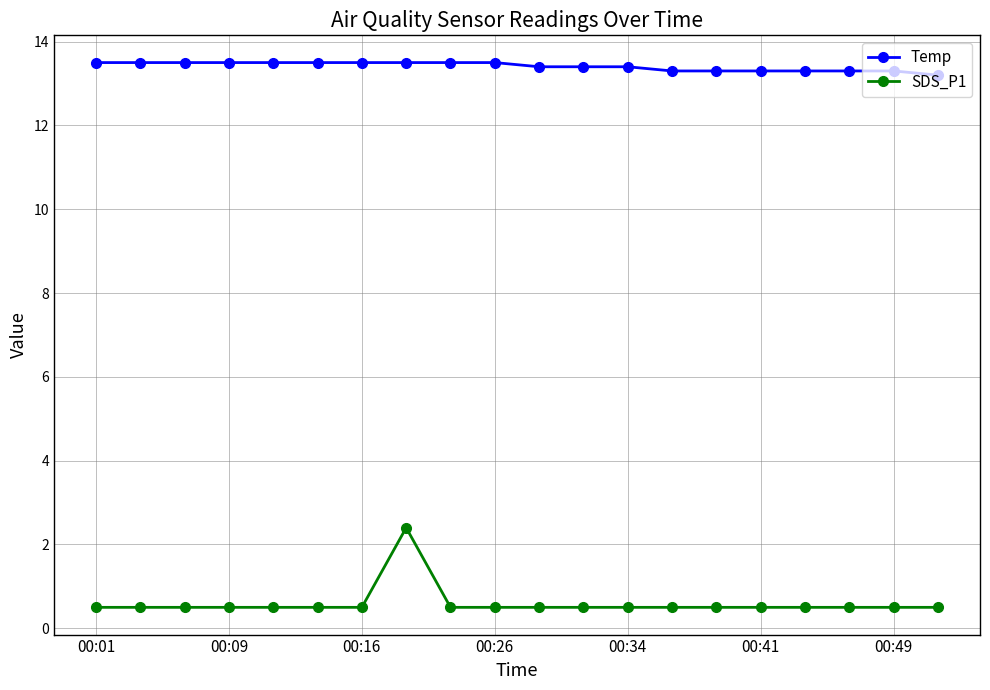

What is the sum of all SDS_P1 values?

11.9